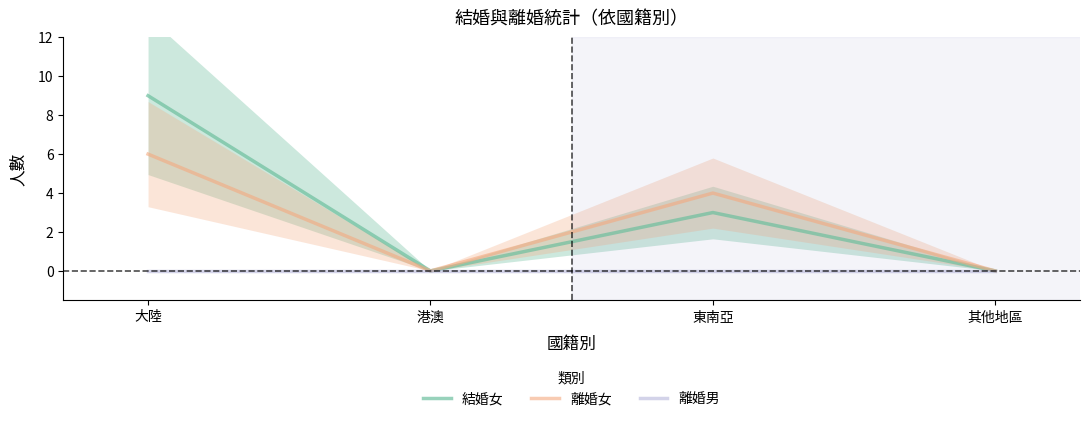

Where does the 離婚女 series first go above 4?

大陸